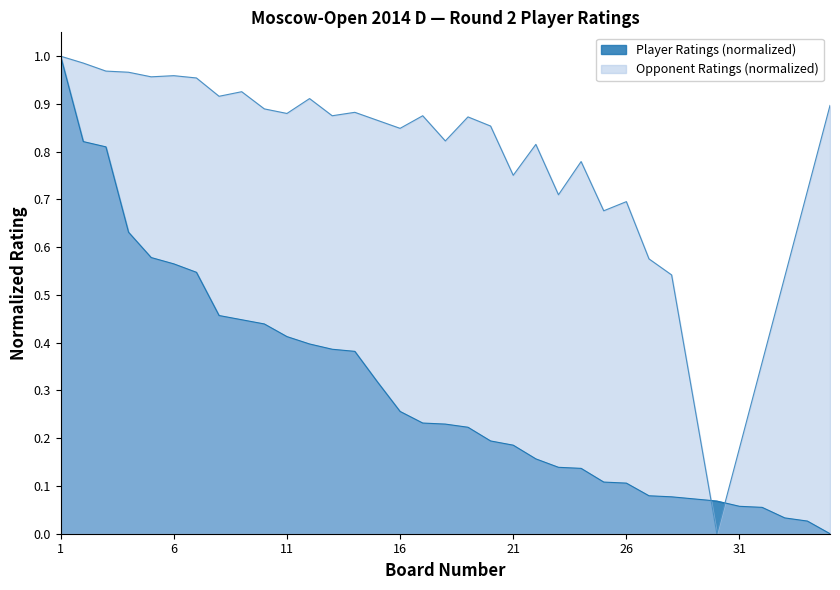

Reading left to right, list all the values displayed in this chart.

1.0	0.8	0.8	0.6	0.6	0.6	0.5	0.5	0.4	0.4	0.4	0.4	0.4	0.4	0.3	0.3	0.2	0.2	0.2	0.2	0.2	0.2	0.1	0.1	0.1	0.1	0.1	0.1	0.1	0.1	0.1	0.1	0.0	0.0	0.0